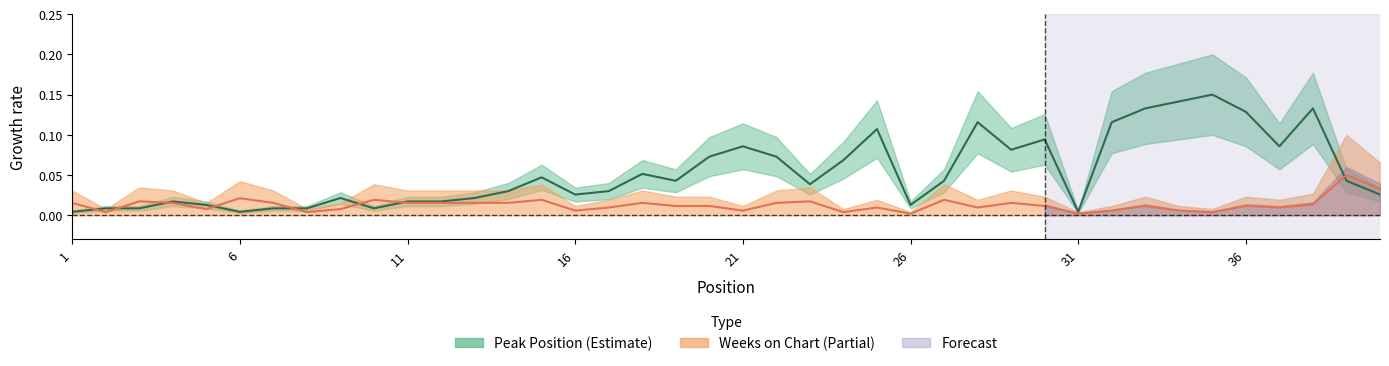

In Weeks on Chart, how many points are lower than both neighbors (excluding endpoints)?

11